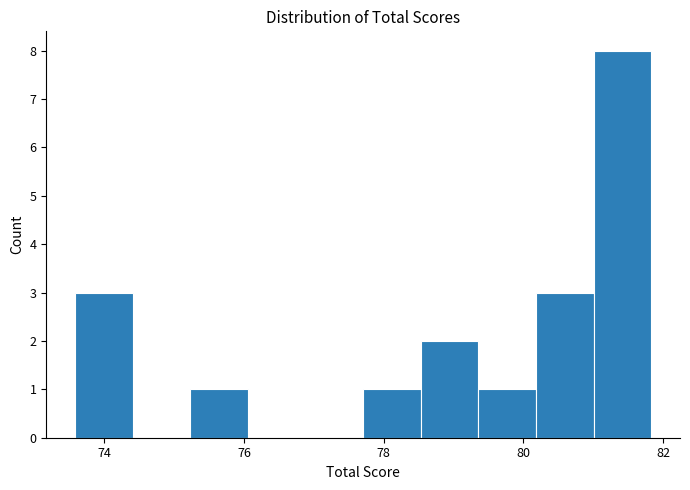

What is the height of the bar covering 75.2 to 76.0 on the x-axis? Neither the bar edges nor the heights are printed on the chart, so give them approximately, as read against the axes.

1